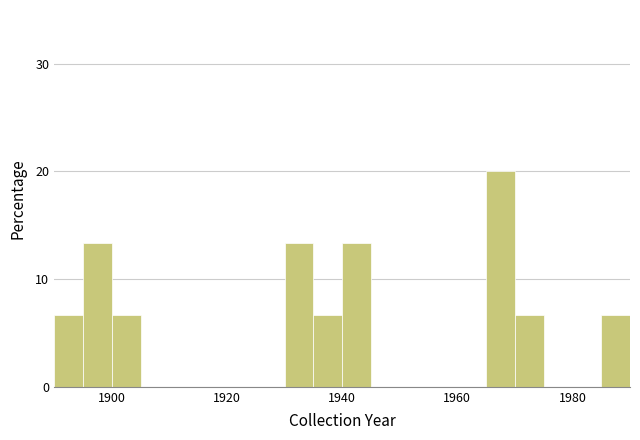

Read against the x-axis, roughly where is the centre of the tallest bar?

1968